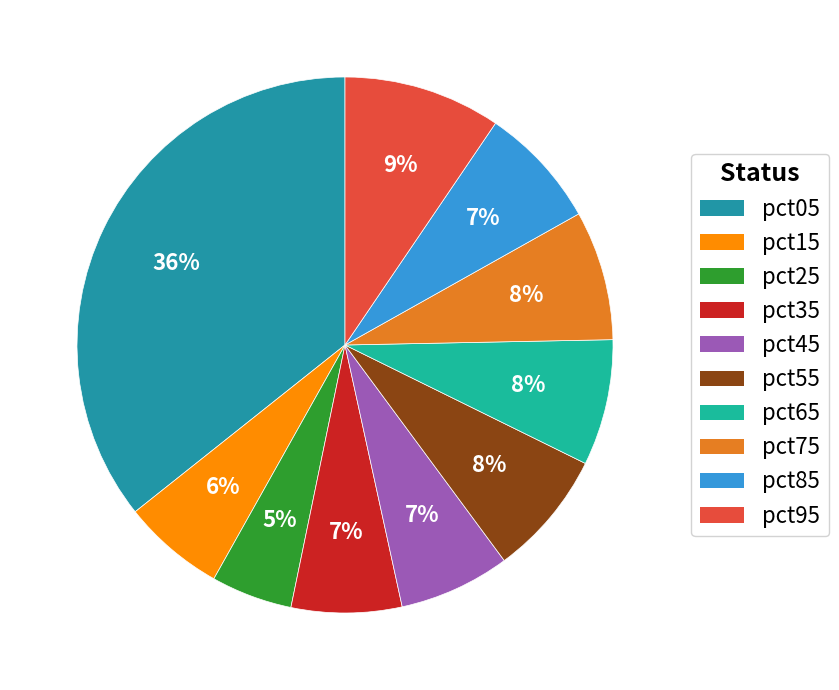

Is it true that pct65 is 17% of the pie?

False